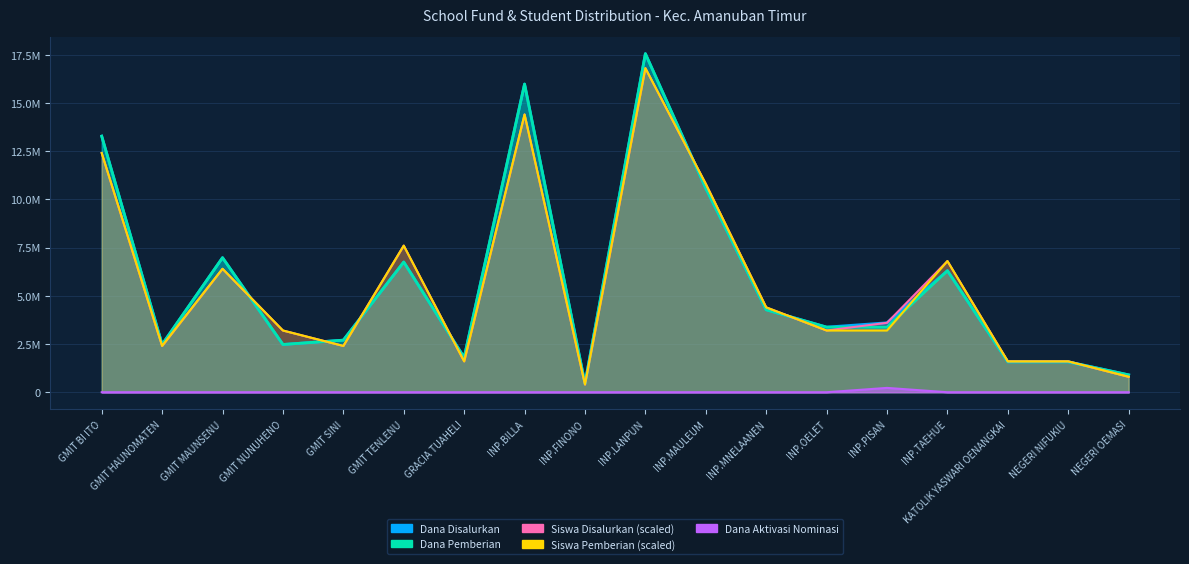

At which category is the sum across all series the highest?

INP.LANPUN